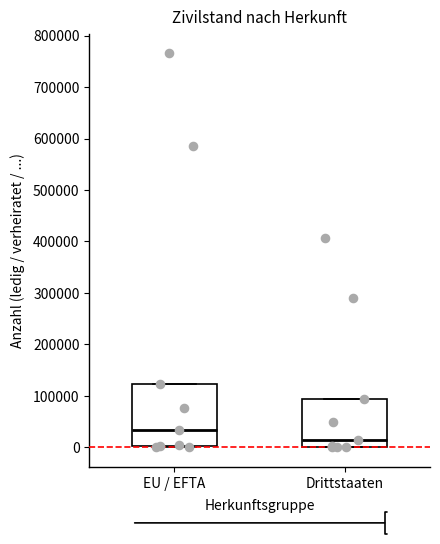

Which box has the highest median line?

EU / EFTA